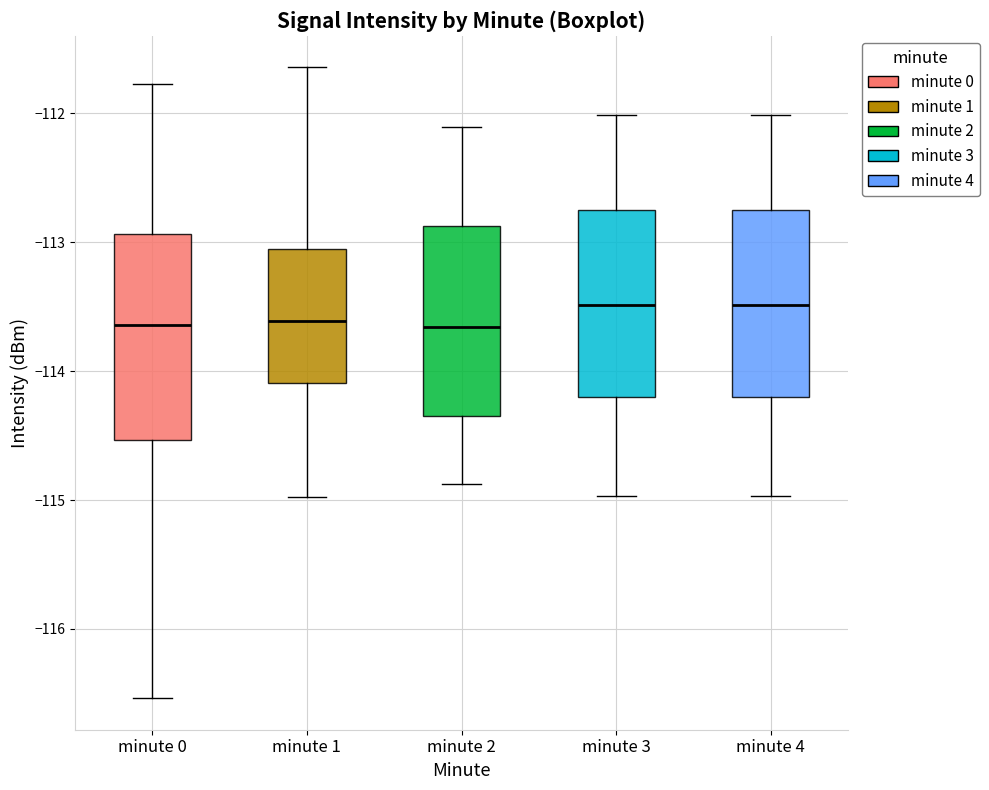

Reading left to right, read every box against the y-axis: the position of its median line, the range the box covers, and the ends of its whiskers. The values are not printed on the chart, so give them approximately, as read against the axis.

minute 0: median -113.6, box -114.5 to -112.9, whiskers -116.5 to -111.8
minute 1: median -113.6, box -114.1 to -113.1, whiskers -115.0 to -111.6
minute 2: median -113.7, box -114.3 to -112.9, whiskers -114.9 to -112.1
minute 3: median -113.5, box -114.2 to -112.8, whiskers -115.0 to -112.0
minute 4: median -113.5, box -114.2 to -112.8, whiskers -115.0 to -112.0